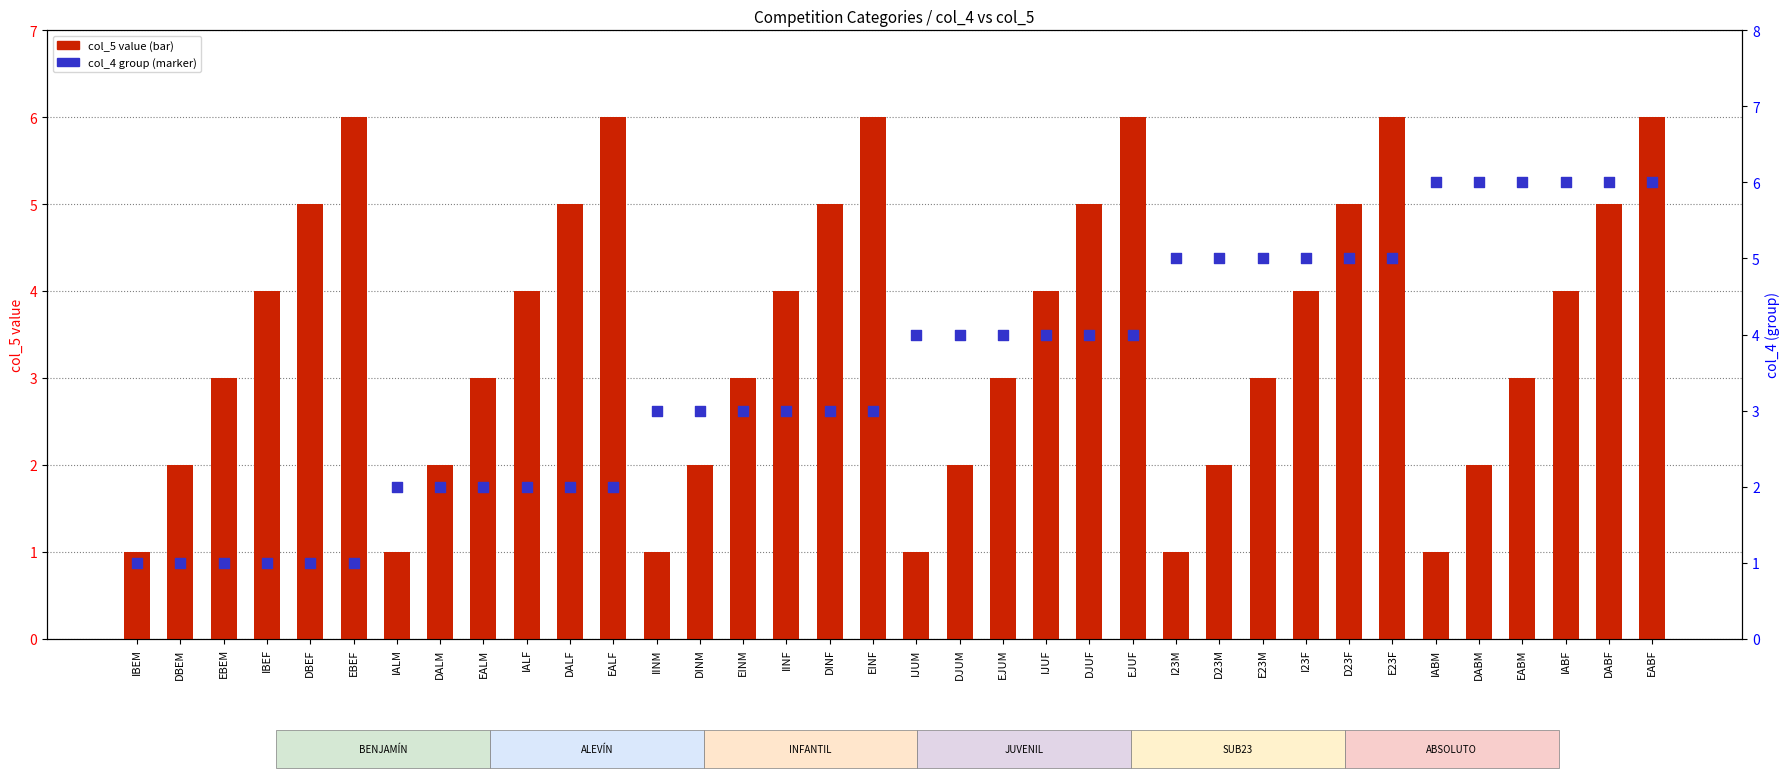

What are all the series names shown in the legend?

col_5 value, col_4 group